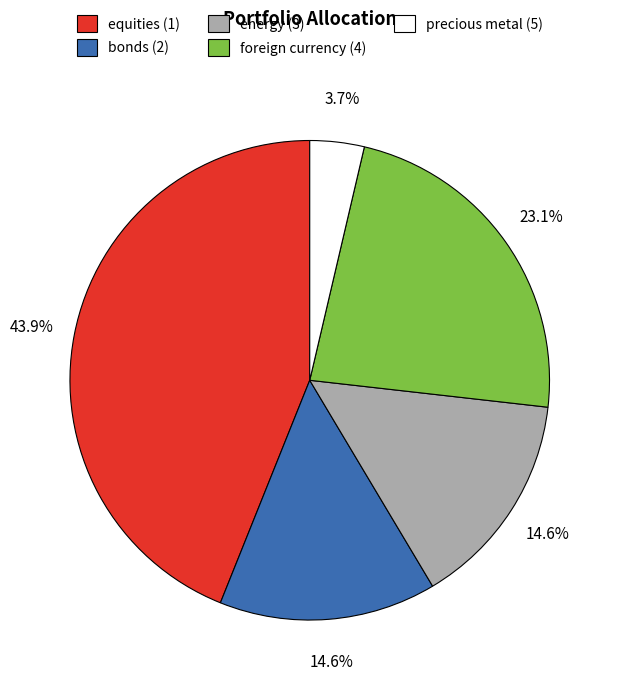

To the nearest percent, what is the difference between the foreign currency (4) and precious metal (5) slice percentages?

19%